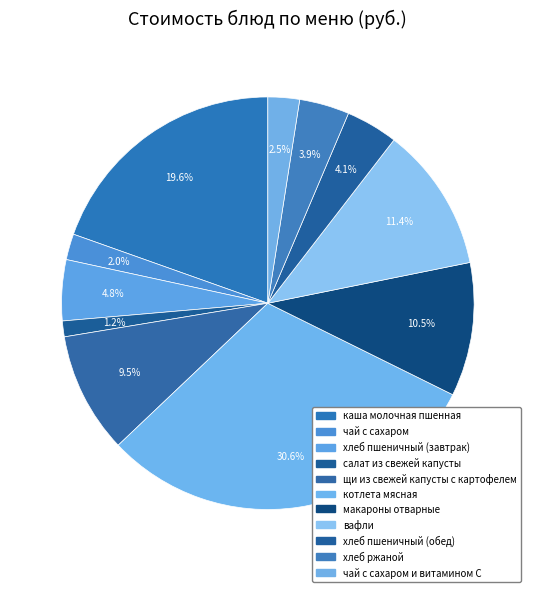

What is the smallest slice in the pie chart?

салат из свежей капусты